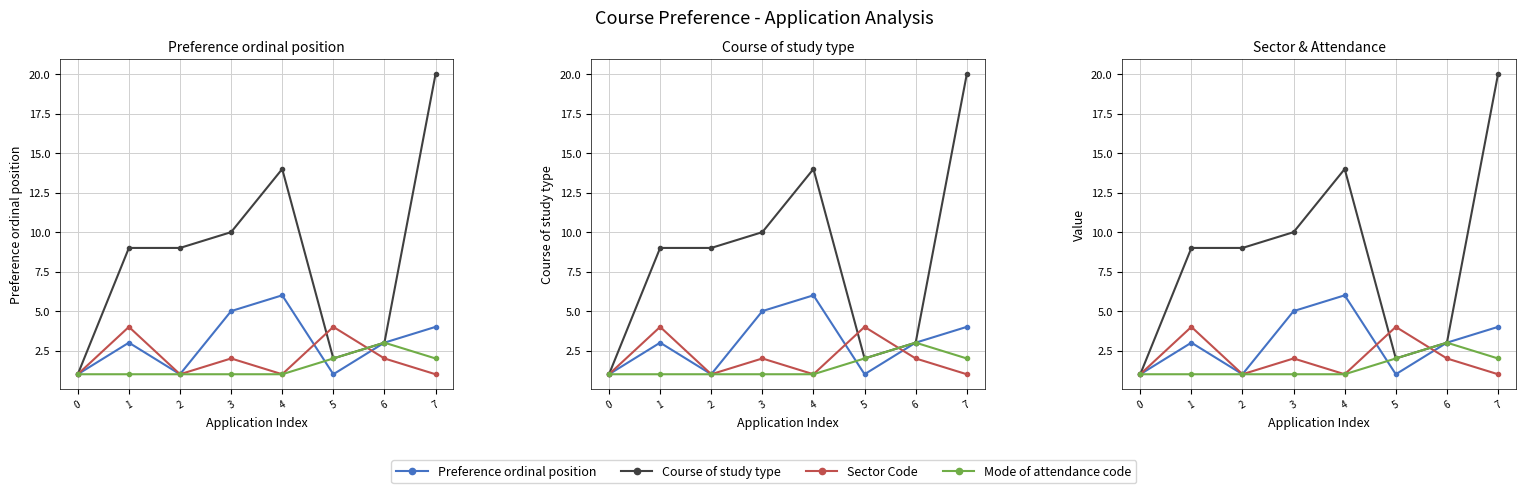

True or false: Preference ordinal position has a value of 3 at 1.

True